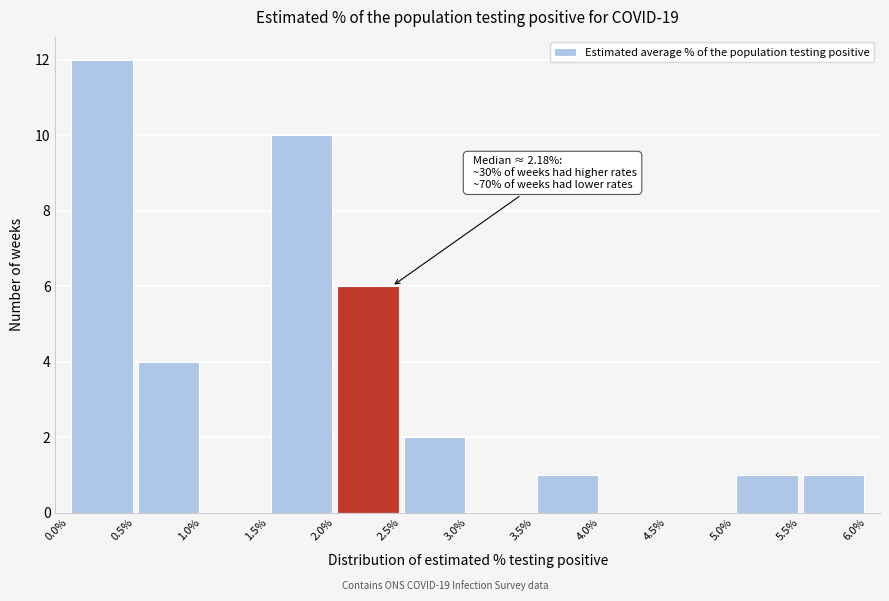

Which range on the x-axis has the tallest bar?

0.0% to 0.5%